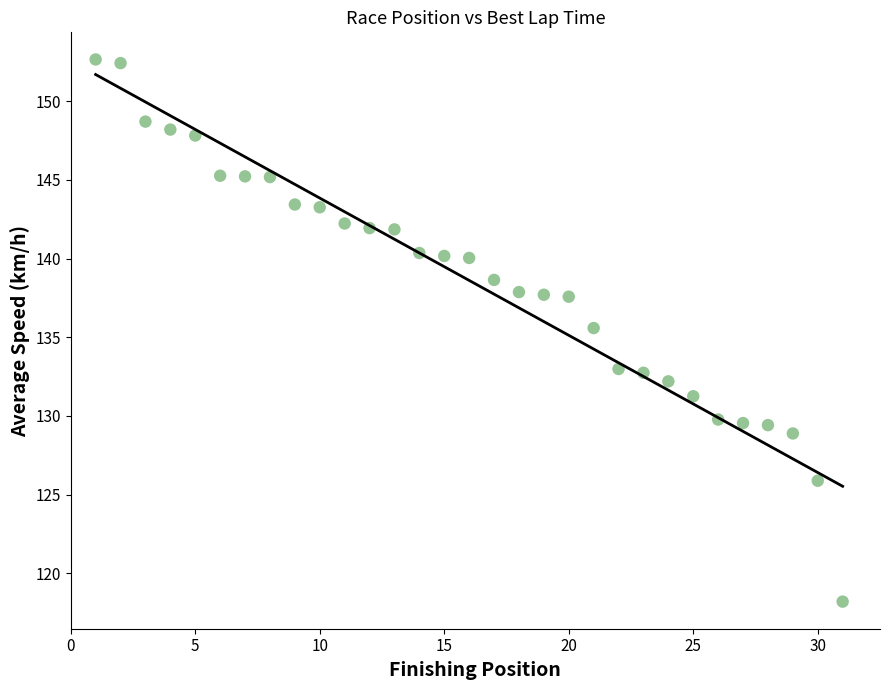

What is the range of X values (max minus min)?

30.0